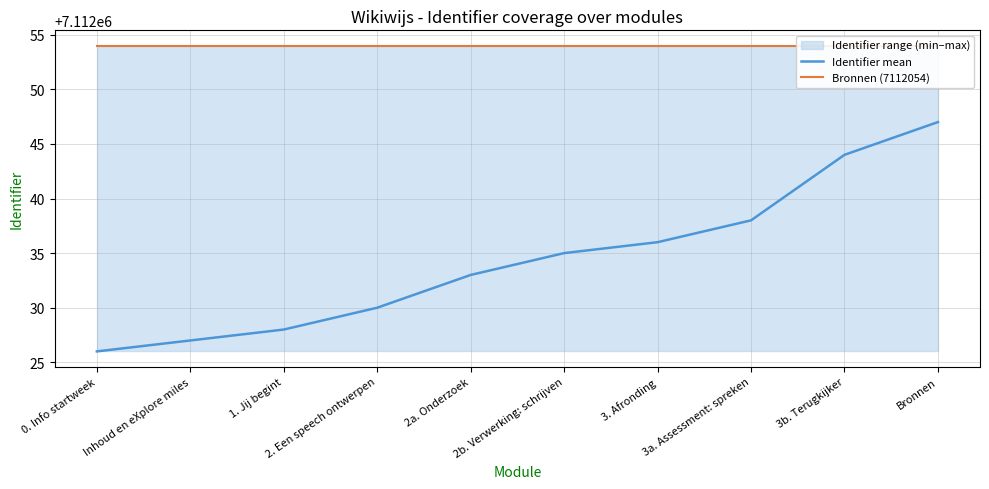

True or false: Identifier mean and Bronnen (7112054) cross at least once.

False